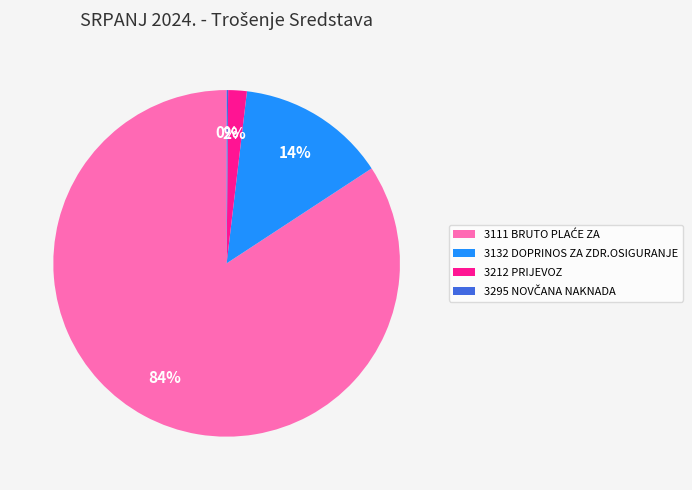

To the nearest percent, what is the average slice percentage?

25%